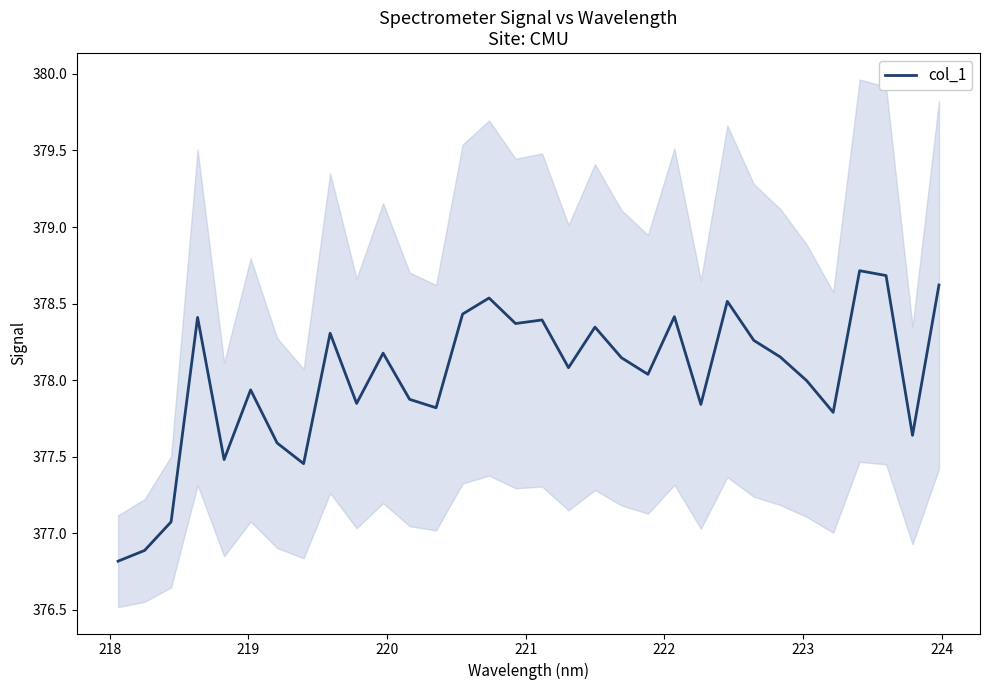

What is the maximum value for col_1?

378.7